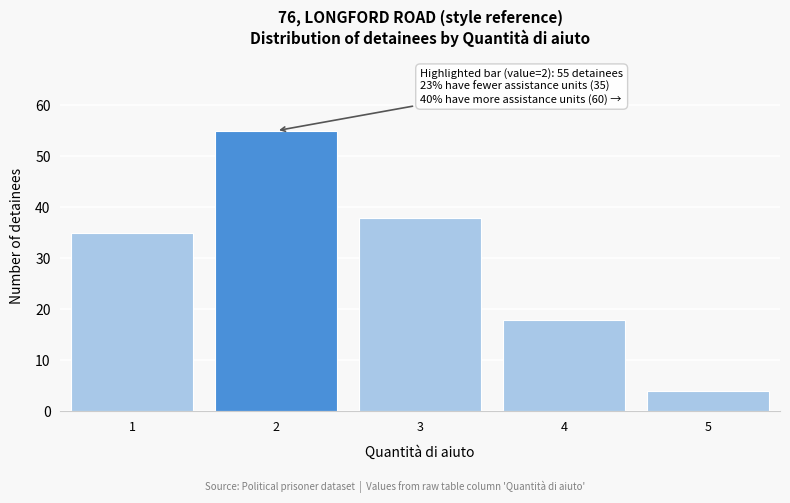

Reading left to right, what are all the values shown in this chart?

1=35	2=55	3=38	4=18	5=4